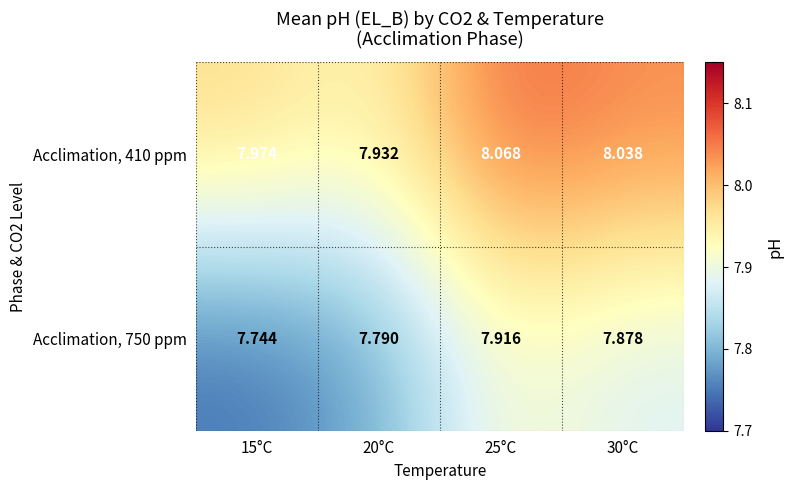

Is the value of Acclimation, 750 ppm at 15°C greater than the value of Acclimation, 410 ppm at 25°C?

No